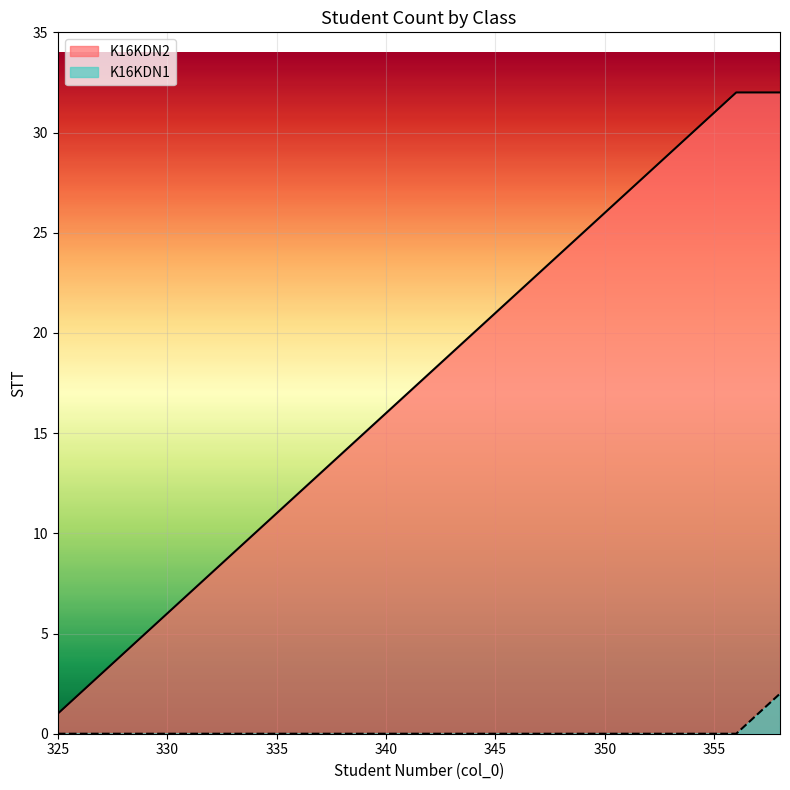

Rank the series by their average value, from lowest to highest.

K16KDN1, K16KDN2